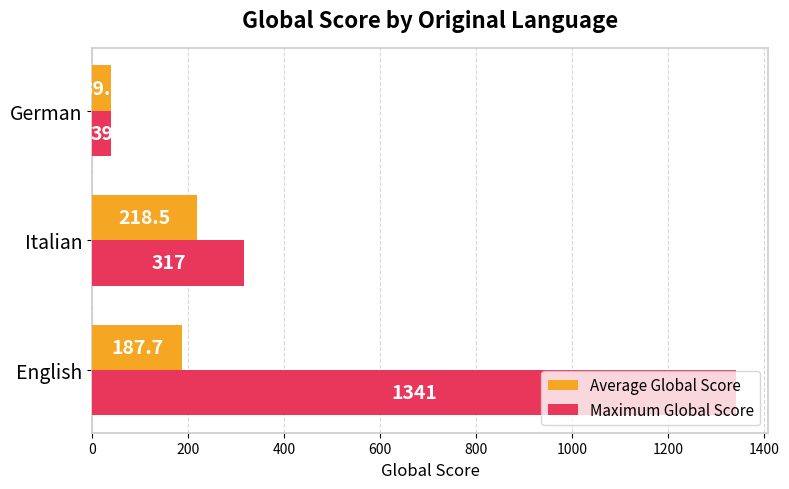

List the series in order of their overall mean, highest first.

Maximum Global Score, Average Global Score